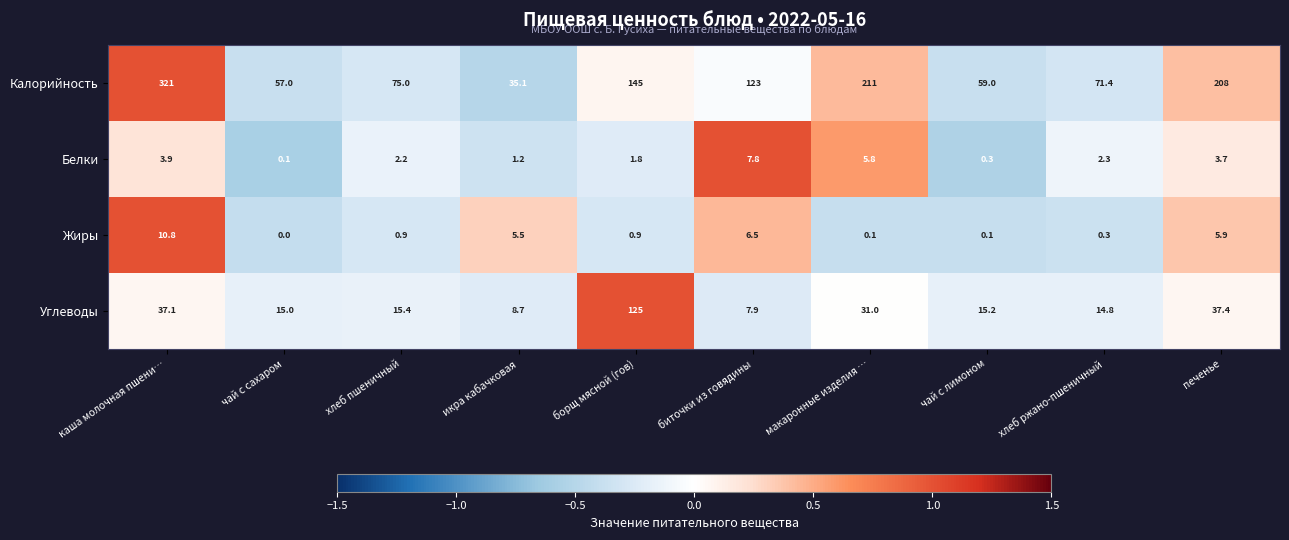

What is the difference between the second highest and minimum values in the Белки series?

5.7